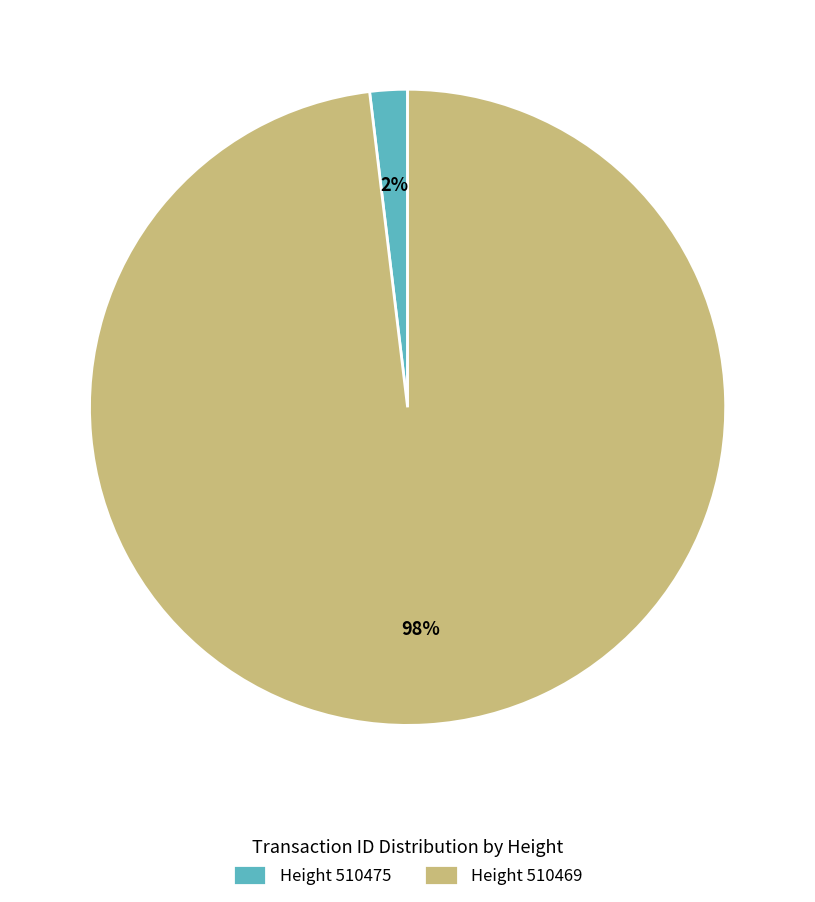

Count the number of slices in the pie.

2